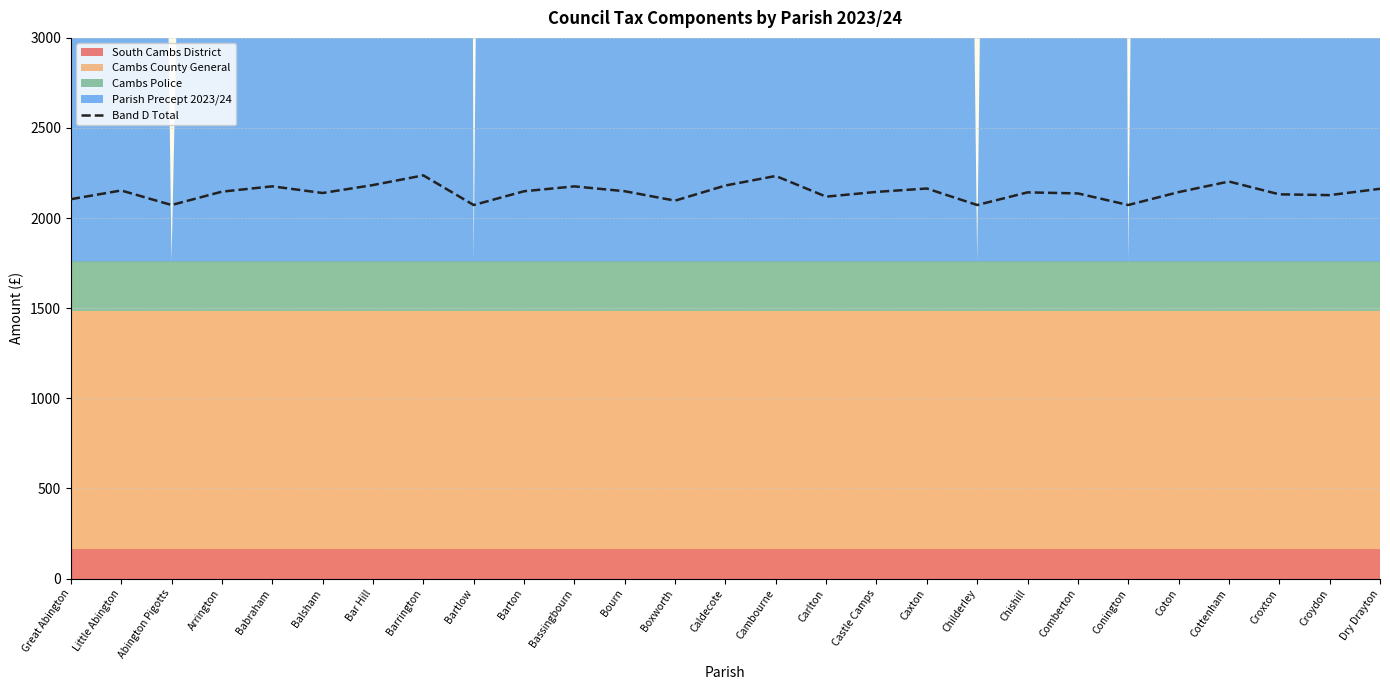

What is the sum of all values?

57894.7